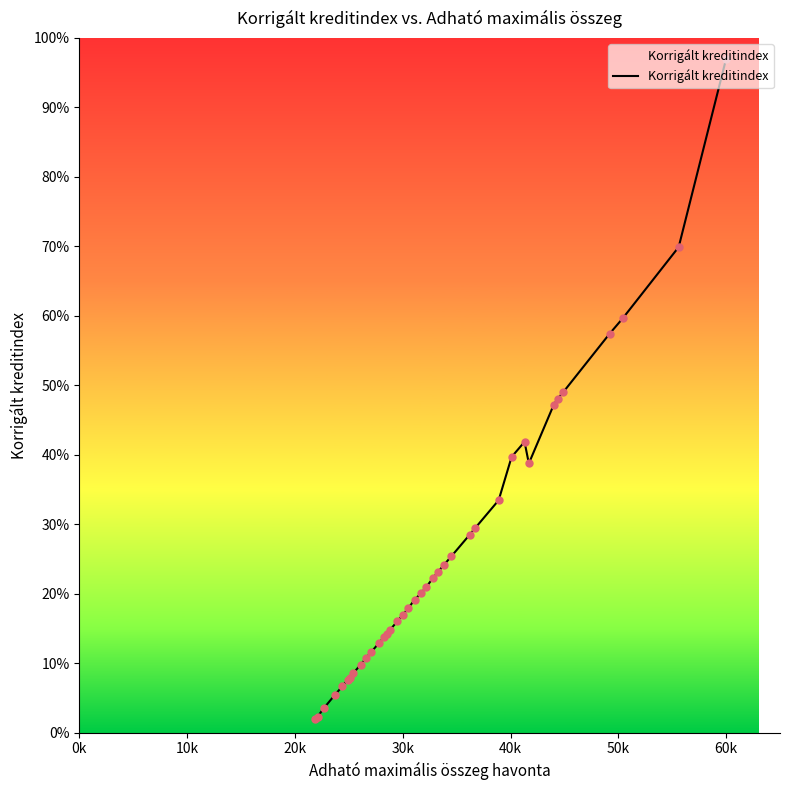

What is the difference between the maximum and minimum values?

95.0